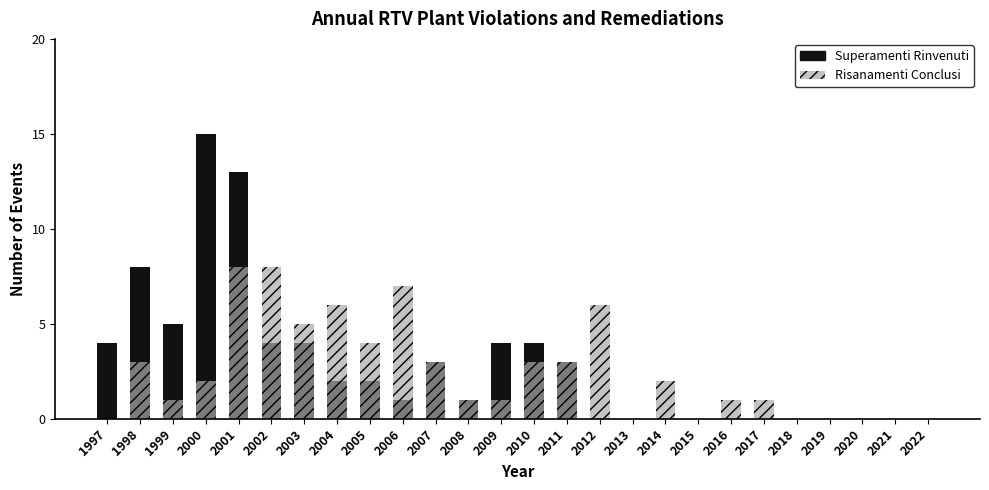

Is the value of Risanamenti Conclusi at 2012 greater than the value of Superamenti Rinvenuti at 2002?

Yes